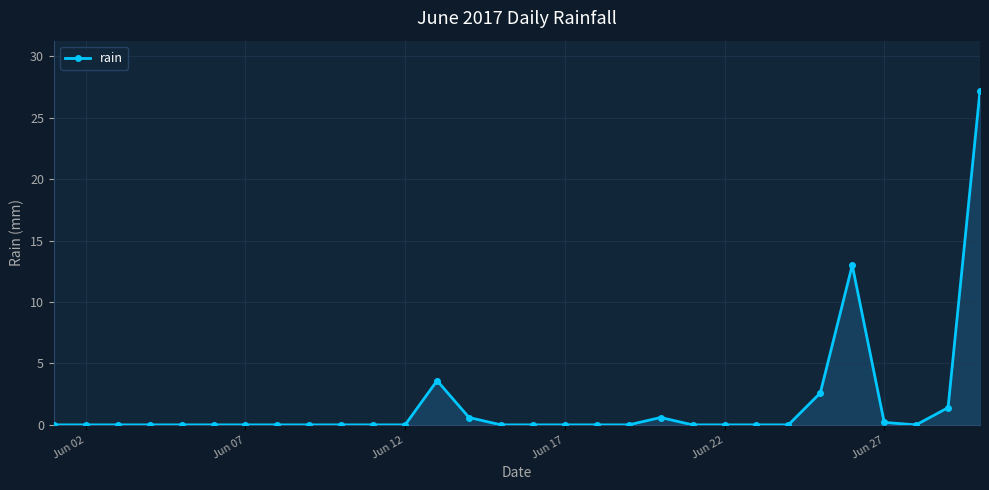

True or false: the data has more than 1 interior local peaks.

True